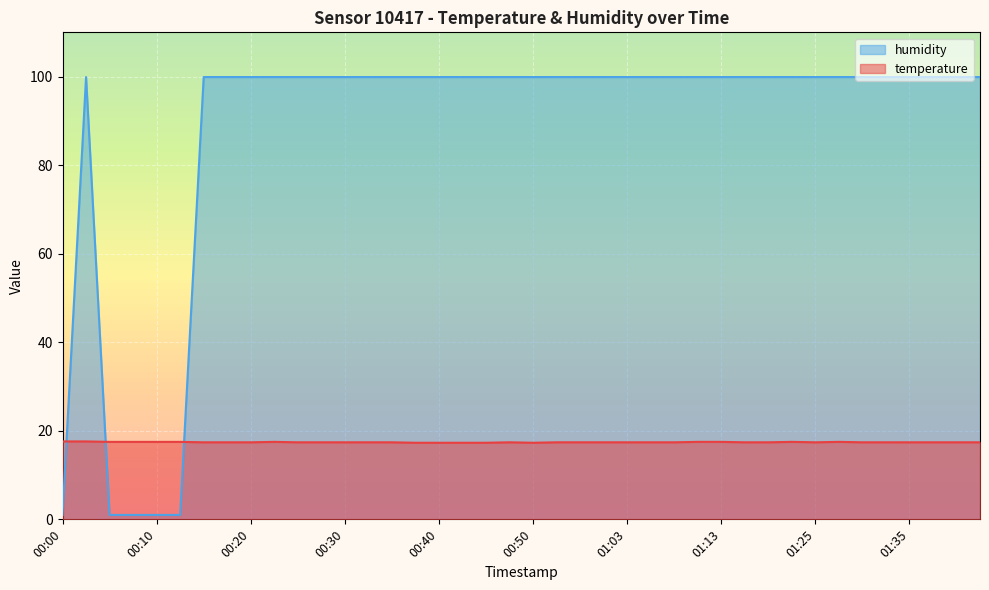

How many temperature values are between 17 and 18?

40